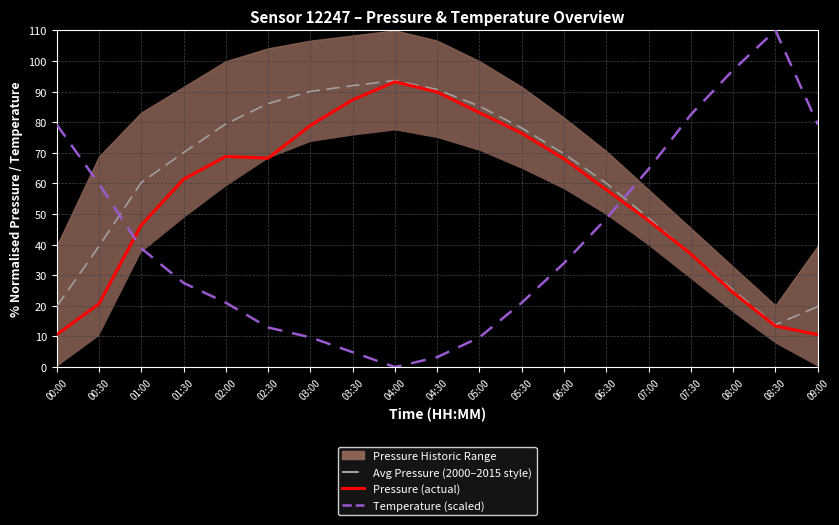

What is the maximum value shown in the chart?

110.0